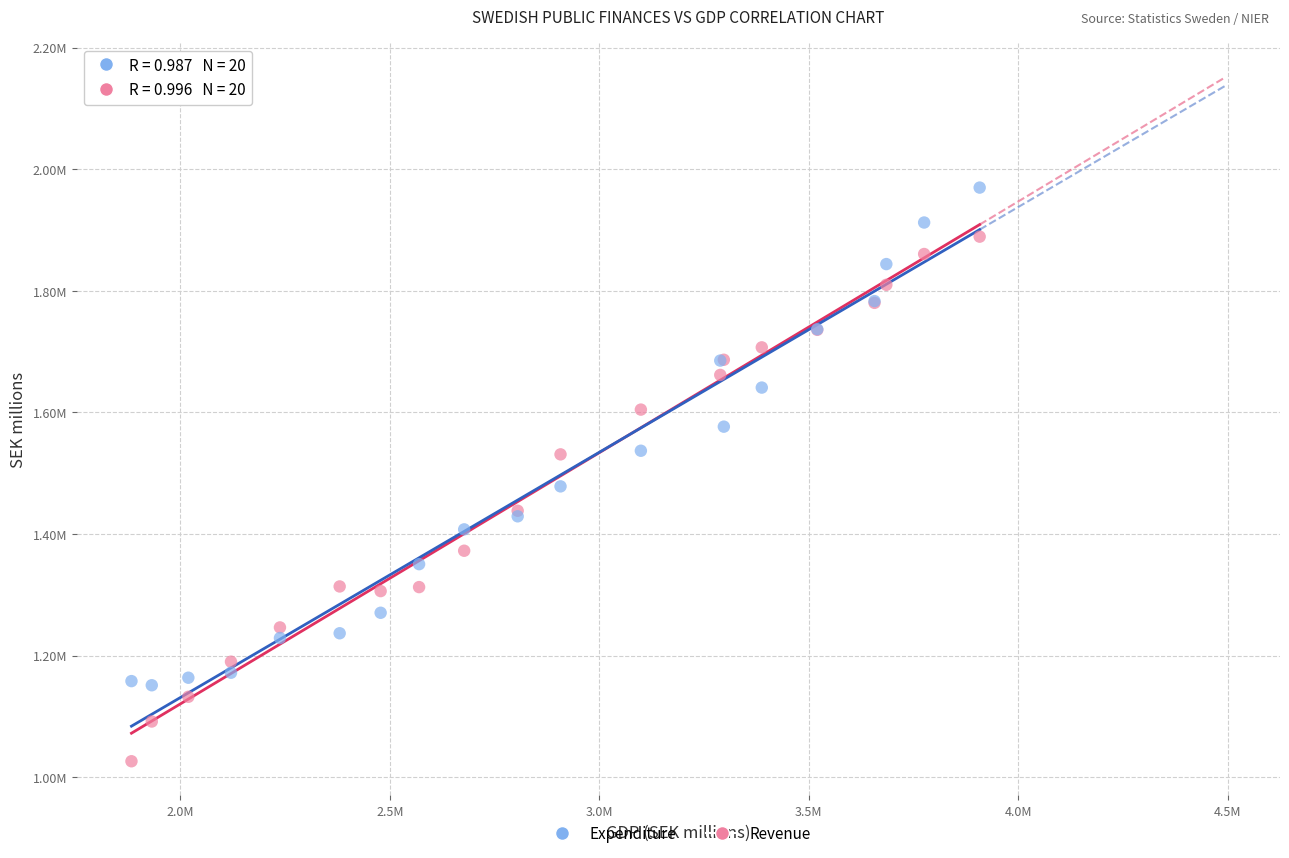

Which series reaches the minimum Y coordinate?

Revenue